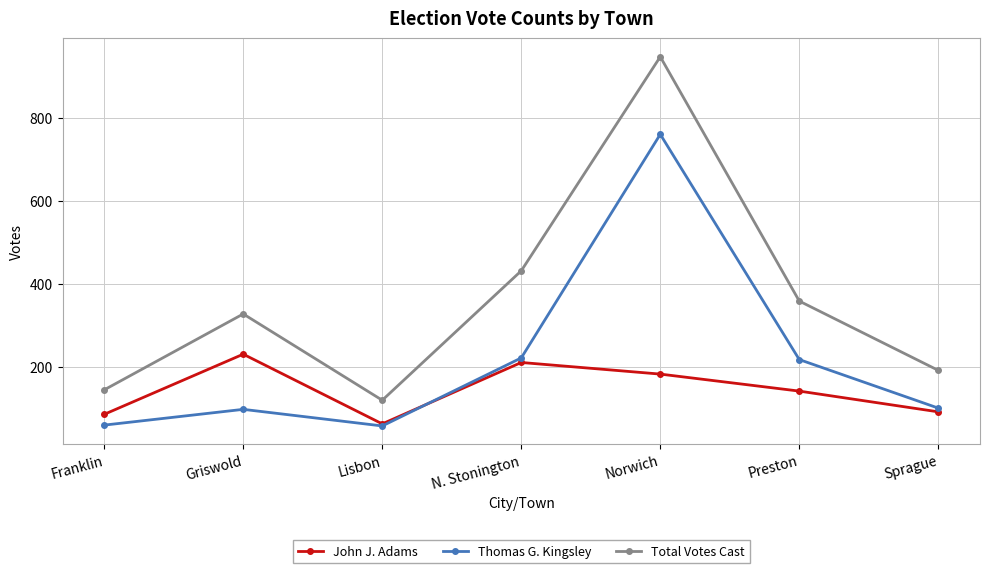

How many distinct data groups are displayed?

3